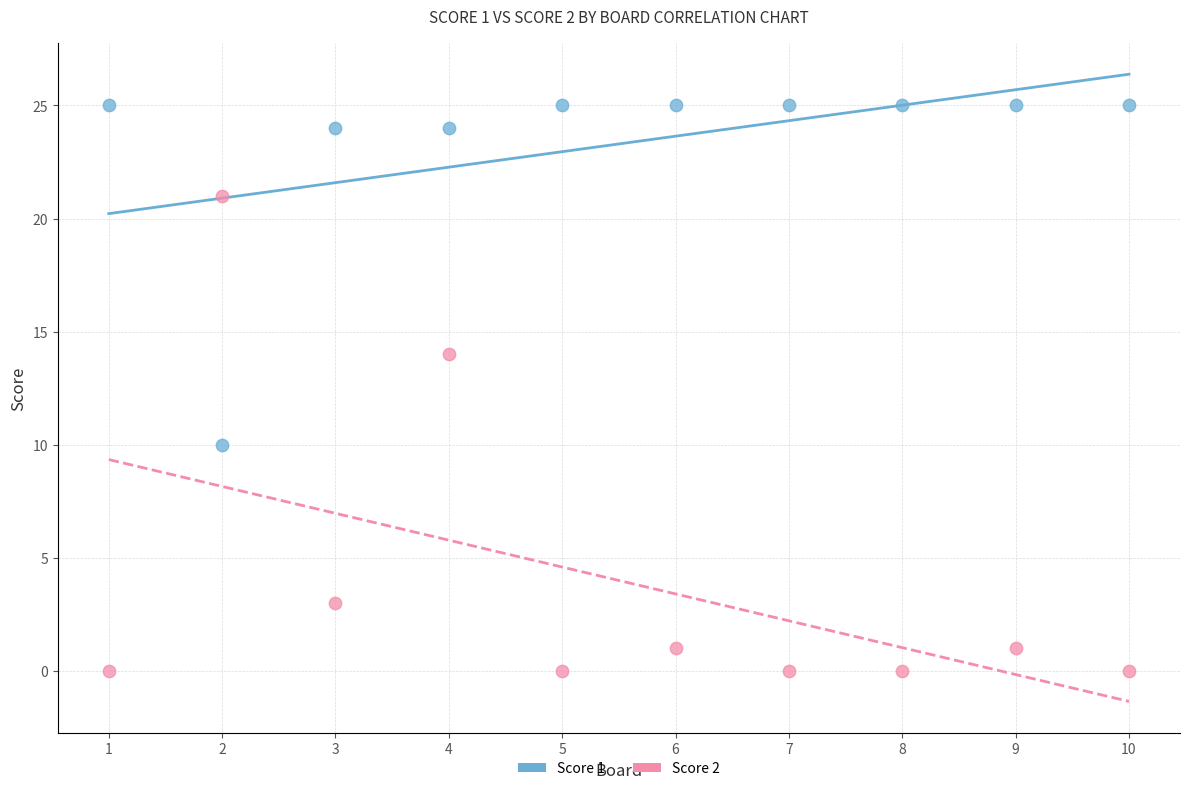

Which series contains the highest Y value?

Score 1